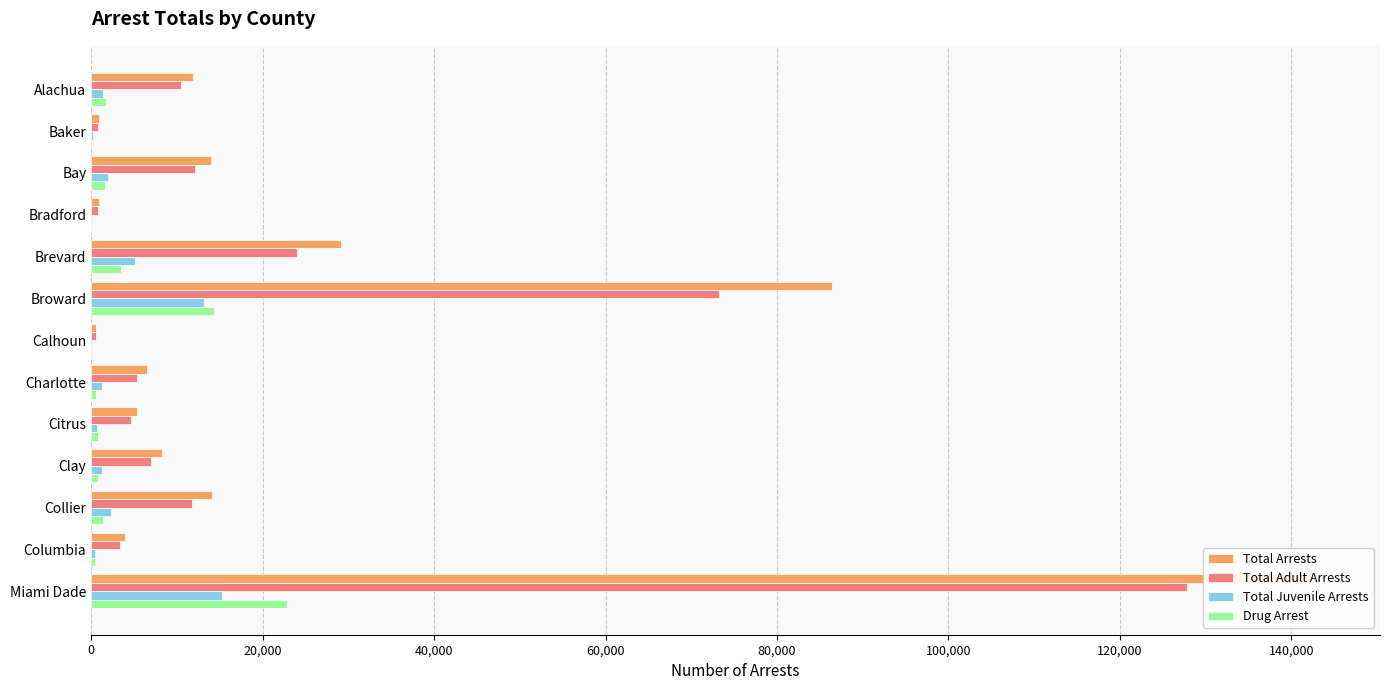

True or false: Total Arrests has a value of 5312 at Columbia.

False